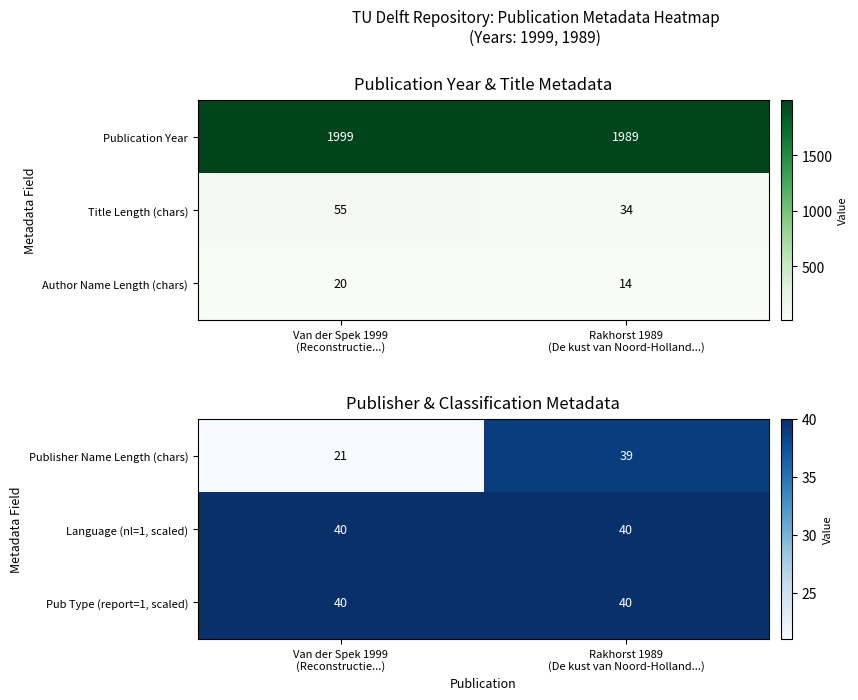

What is the maximum value for Publisher Name Length (chars)?

39